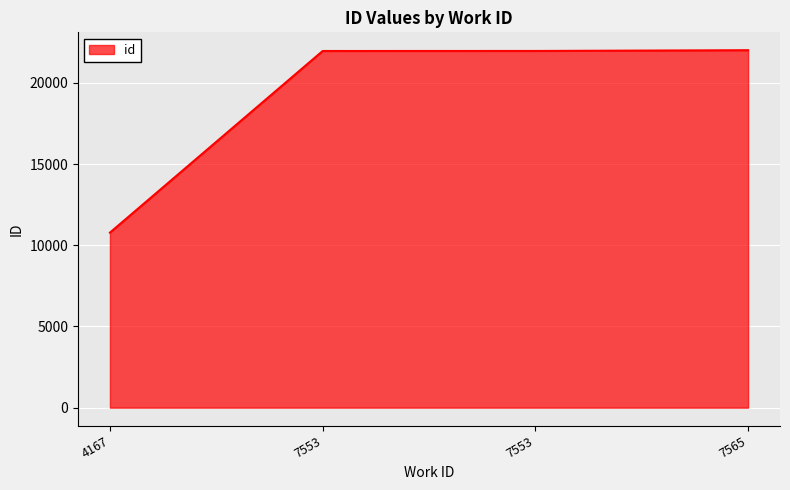

Is it true that the value at 7553 is 21969?

True